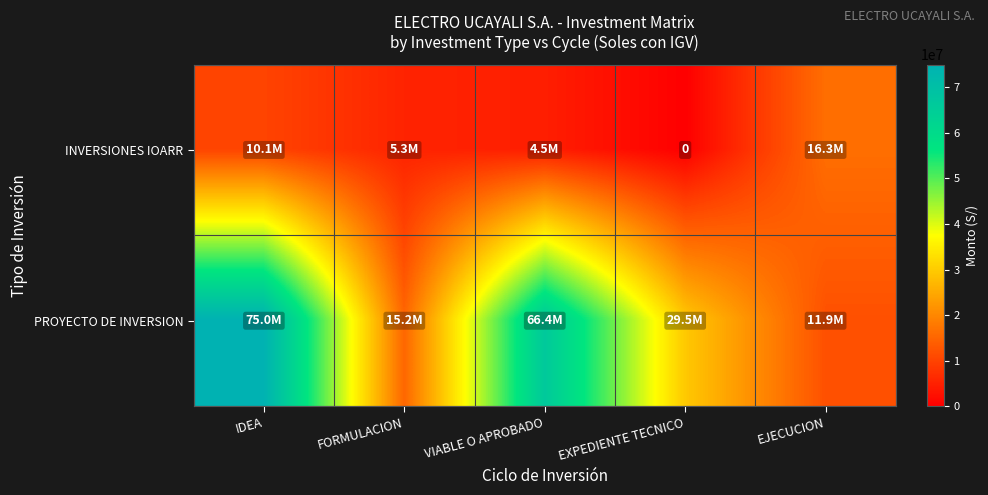

Rank the series by their average value, from lowest to highest.

INVERSIONES IOARR, PROYECTO DE INVERSION